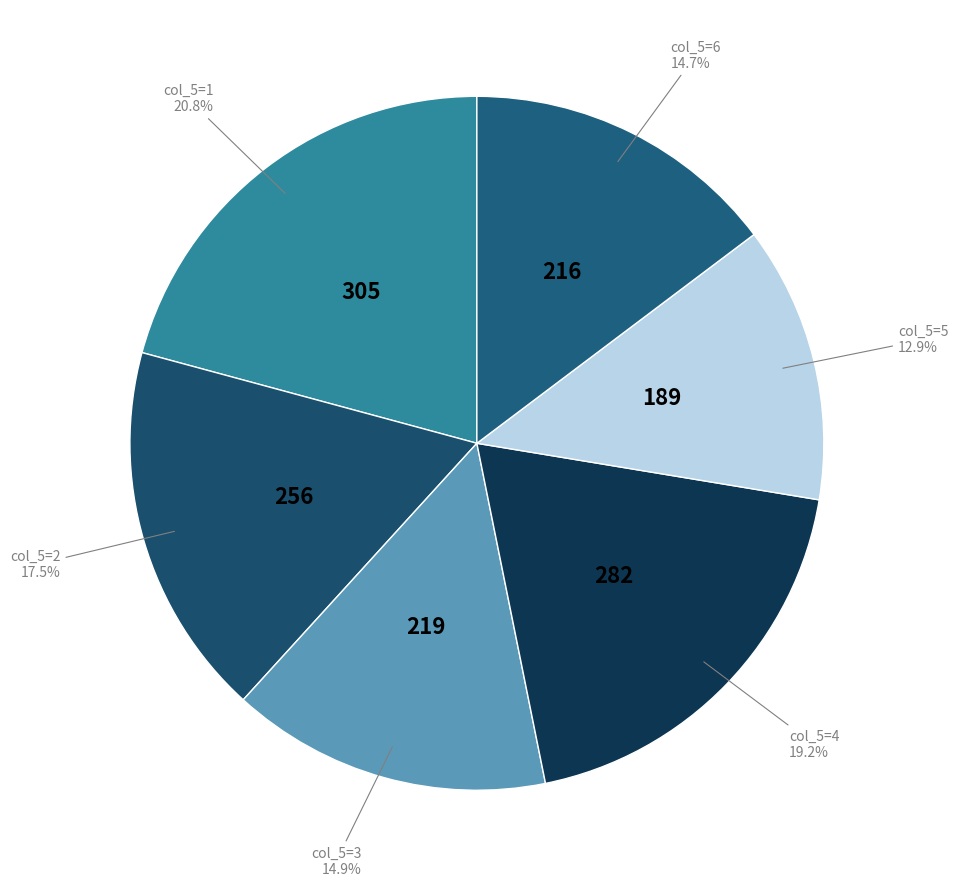

Count the number of slices in the pie.

6